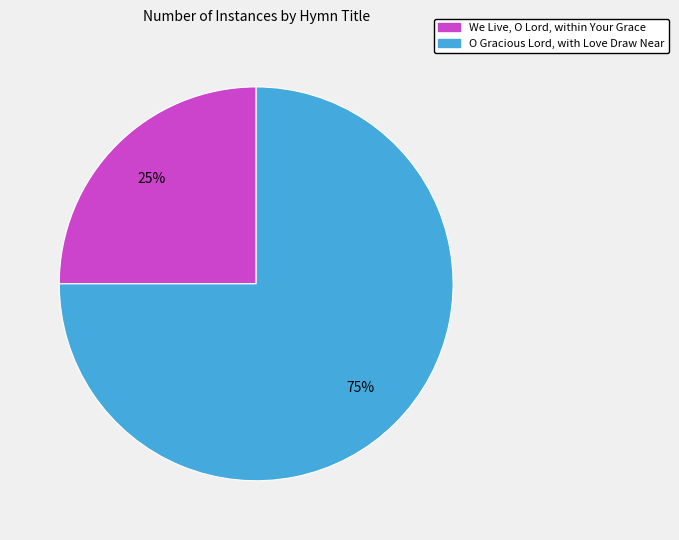

Between We Live, O Lord, within Your Grace and O Gracious Lord, with Love Draw Near, which is larger?

O Gracious Lord, with Love Draw Near